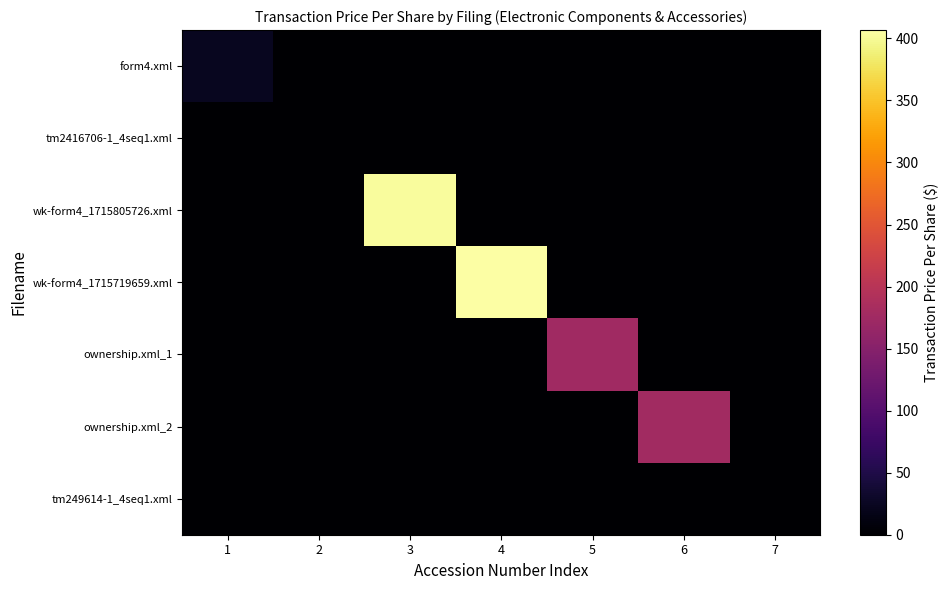

What is the total value across all series at 1?

23.6